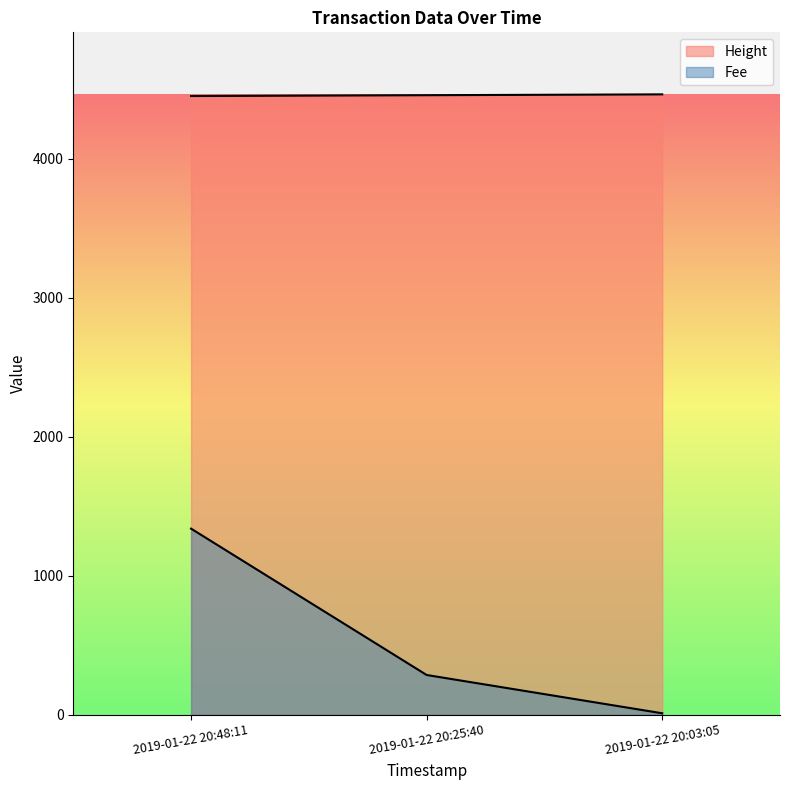

How many lines are shown in the chart?

2